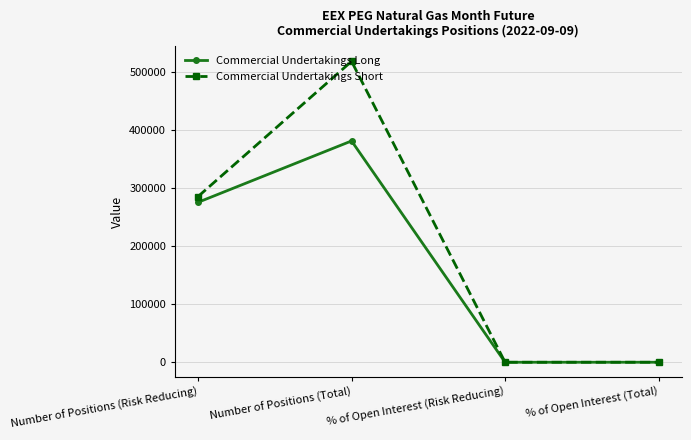

Read the Commercial Undertakings Short value at Number of Positions (Risk Reducing).

285020.0